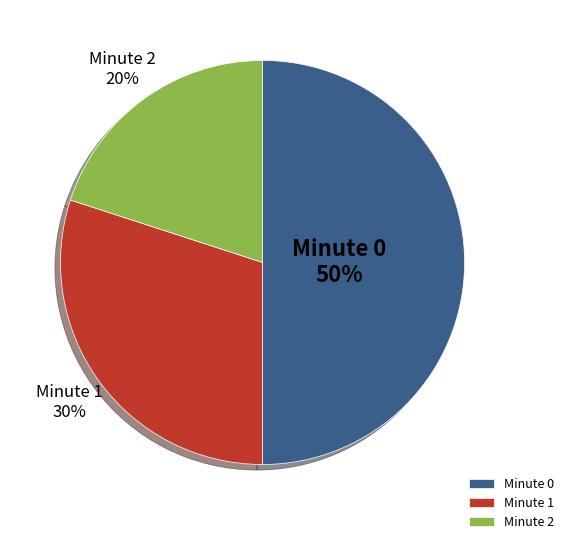

Which category has the smallest portion of the pie?

Minute 2